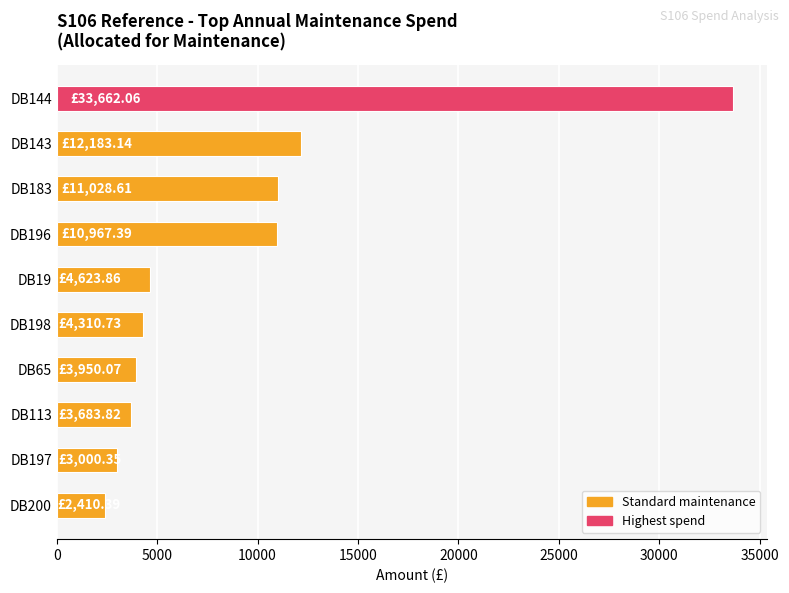

What is the change in value from DB143 to DB65?

-8233.1